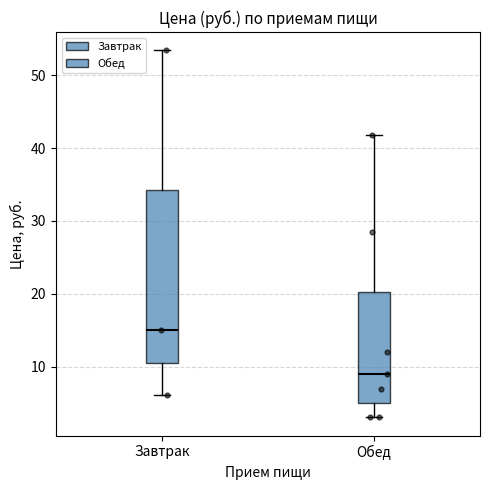

Which box's median line is the highest?

Завтрак